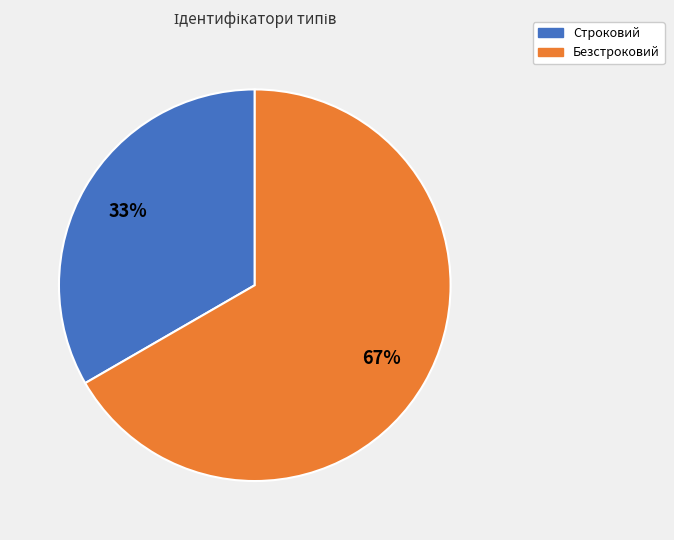

Which has a higher value, Безстроковий or Строковий?

Безстроковий